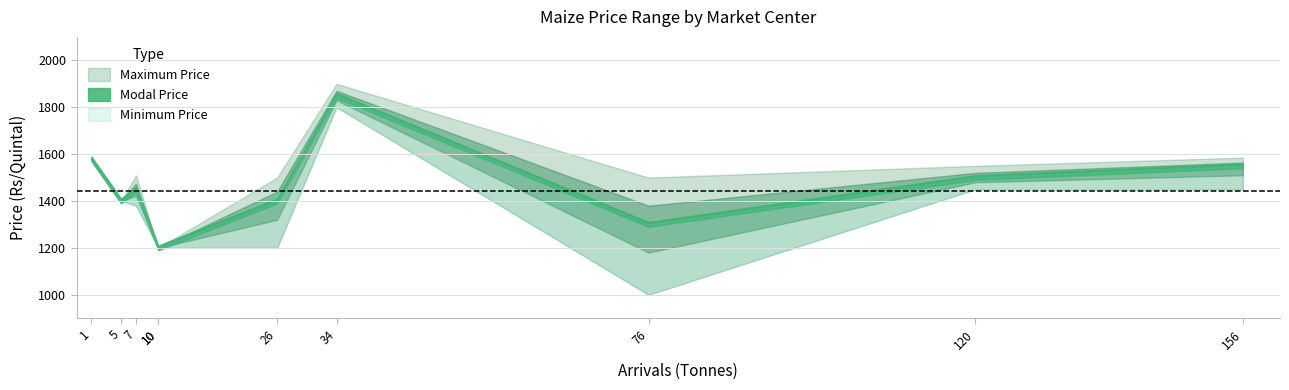

Which series has the largest total across all categories?

Maximum Price